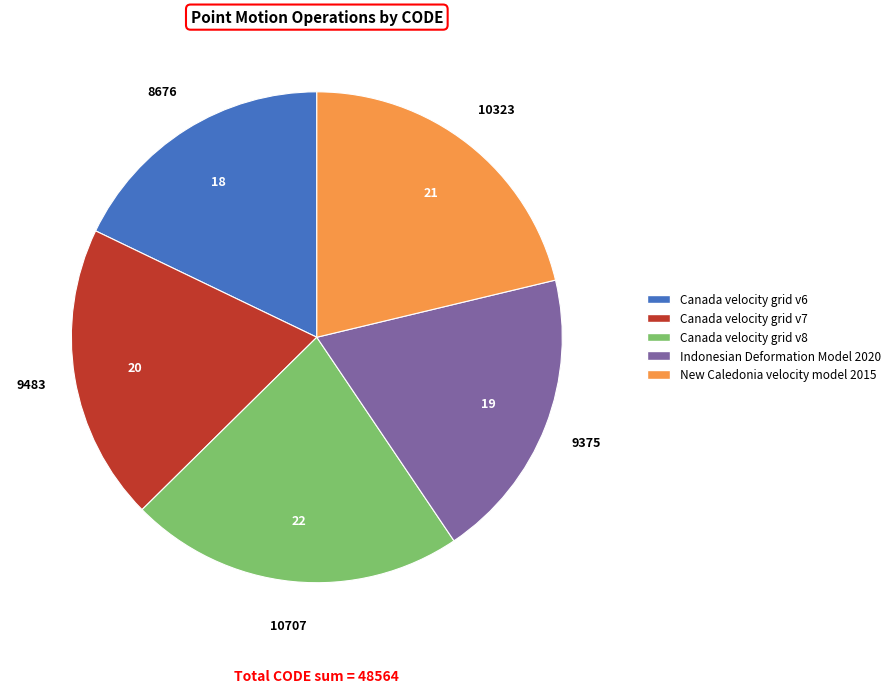

Does Canada velocity grid v7 represent more than half of the total?

No